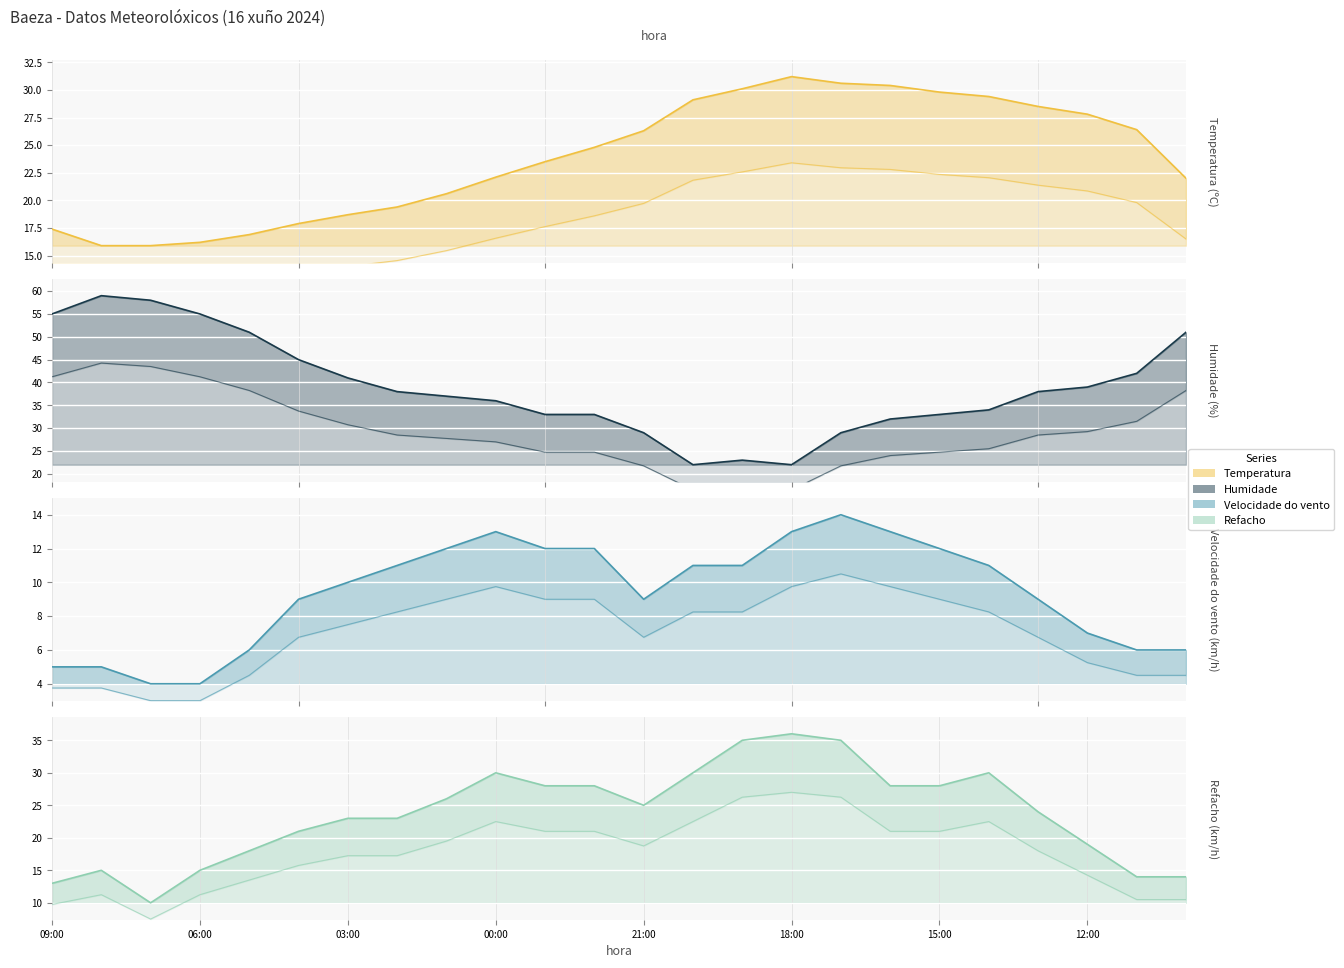

True or false: Refacho and Velocidade do vento cross at least once.

False